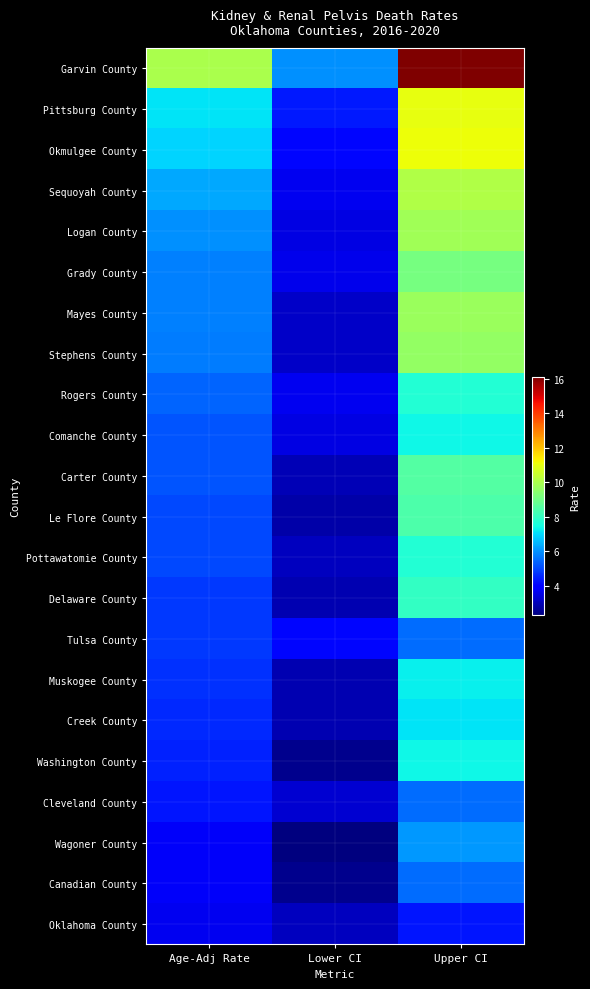

Reading left to right, transcribe all the data shown in this chart.

Garvin County: Age-Adj Rate=10.0	Lower CI=6.0	Upper CI=16.1
Pittsburg County: Age-Adj Rate=7.1	Lower CI=4.4	Upper CI=11.0
Okmulgee County: Age-Adj Rate=6.9	Lower CI=4.1	Upper CI=11.1
Sequoyah County: Age-Adj Rate=6.3	Lower CI=3.7	Upper CI=10.1
Logan County: Age-Adj Rate=6.0	Lower CI=3.5	Upper CI=9.8
Grady County: Age-Adj Rate=5.8	Lower CI=3.6	Upper CI=9.1
Mayes County: Age-Adj Rate=5.8	Lower CI=3.2	Upper CI=9.7
Stephens County: Age-Adj Rate=5.7	Lower CI=3.2	Upper CI=9.6
Rogers County: Age-Adj Rate=5.4	Lower CI=3.7	Upper CI=7.7
Comanche County: Age-Adj Rate=5.2	Lower CI=3.5	Upper CI=7.4
Carter County: Age-Adj Rate=5.2	Lower CI=3.0	Upper CI=8.5
Le Flore County: Age-Adj Rate=5.0	Lower CI=2.8	Upper CI=8.4
Pottawatomie County: Age-Adj Rate=5.0	Lower CI=3.1	Upper CI=7.7
Delaware County: Age-Adj Rate=4.8	Lower CI=2.9	Upper CI=8.0
Tulsa County: Age-Adj Rate=4.8	Lower CI=4.1	Upper CI=5.5
Muskogee County: Age-Adj Rate=4.7	Lower CI=2.9	Upper CI=7.3
Creek County: Age-Adj Rate=4.6	Lower CI=2.9	Upper CI=7.1
Washington County: Age-Adj Rate=4.5	Lower CI=2.5	Upper CI=7.4
Cleveland County: Age-Adj Rate=4.3	Lower CI=3.3	Upper CI=5.5
Wagoner County: Age-Adj Rate=3.8	Lower CI=2.3	Upper CI=6.1
Canadian County: Age-Adj Rate=3.8	Lower CI=2.5	Upper CI=5.5
Oklahoma County: Age-Adj Rate=3.7	Lower CI=3.1	Upper CI=4.3